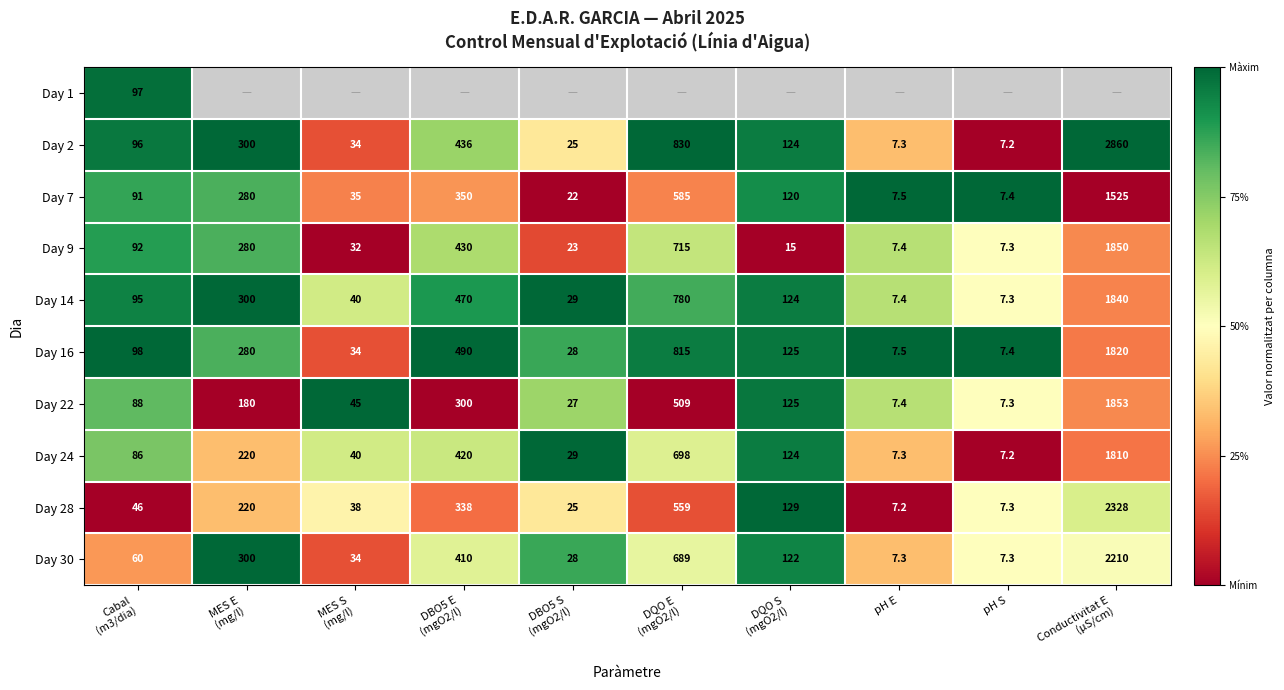

How many data points in Day 30 are less than 122?

5